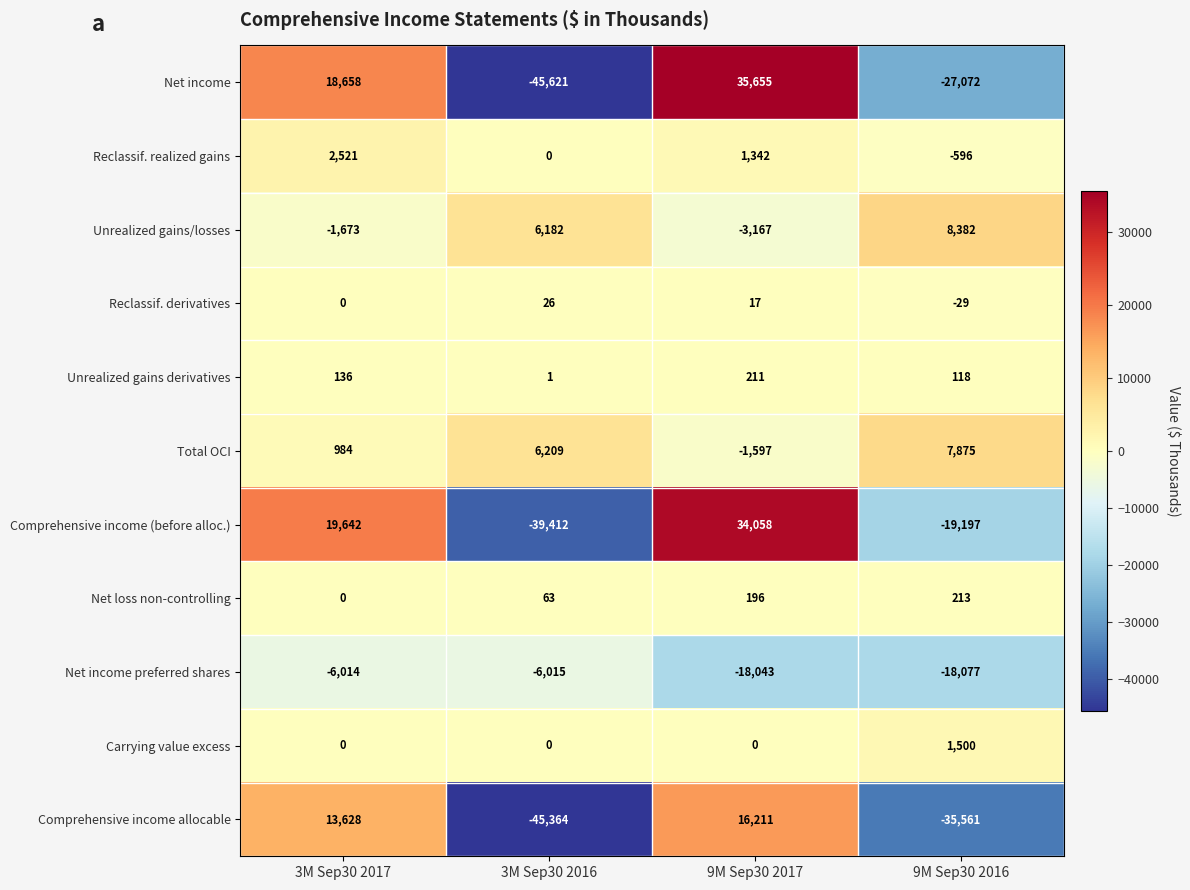

What is the sum of the Reclassif. realized gains values at 3M Sep30 2016 and 9M Sep30 2017?

1342